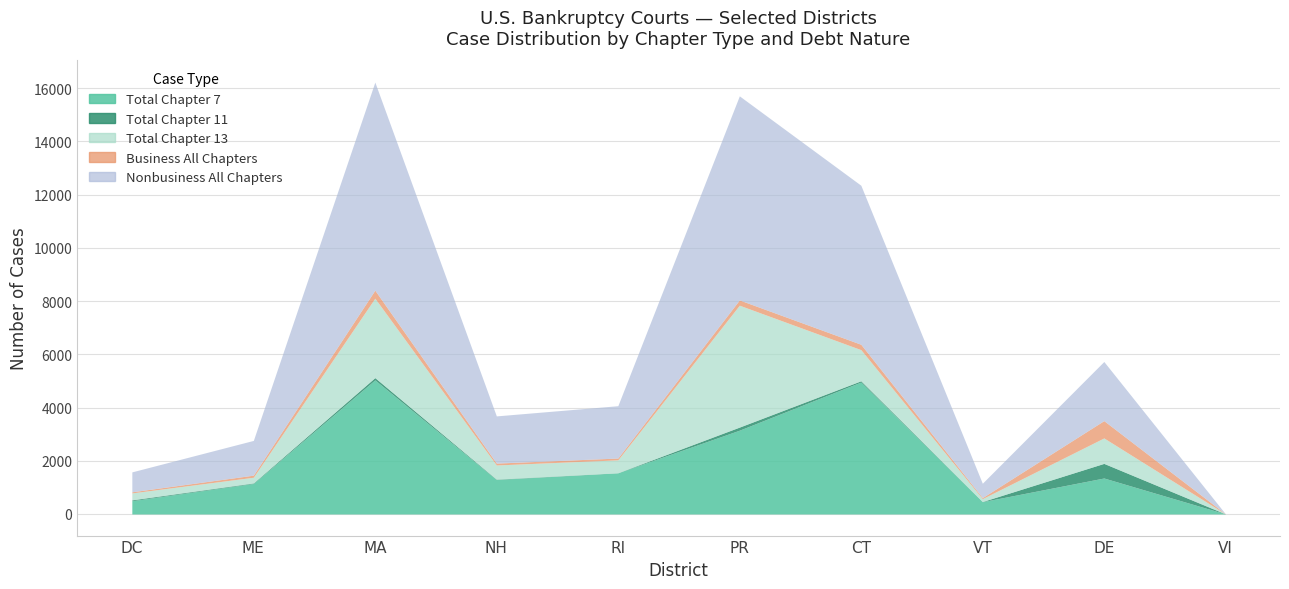

What is the sum of the Total Chapter 13 values at DE and ME?

1170